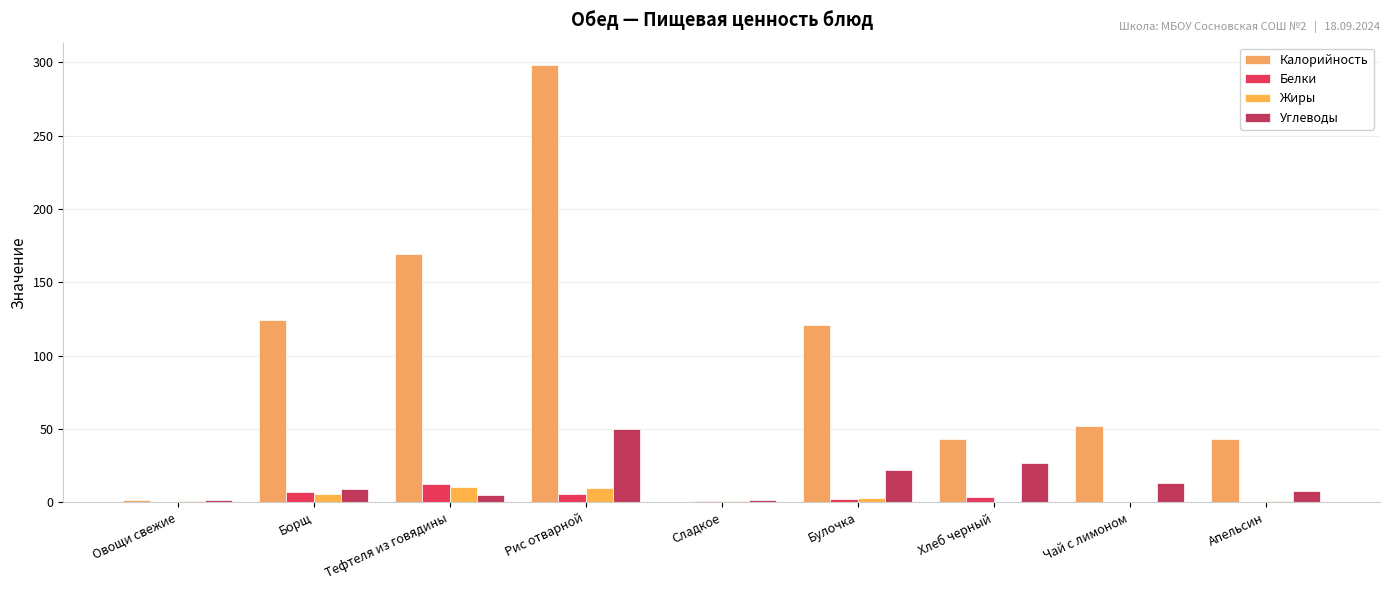

What is the spread (max minus min) of values at Тефтеля из говядины?

164.1